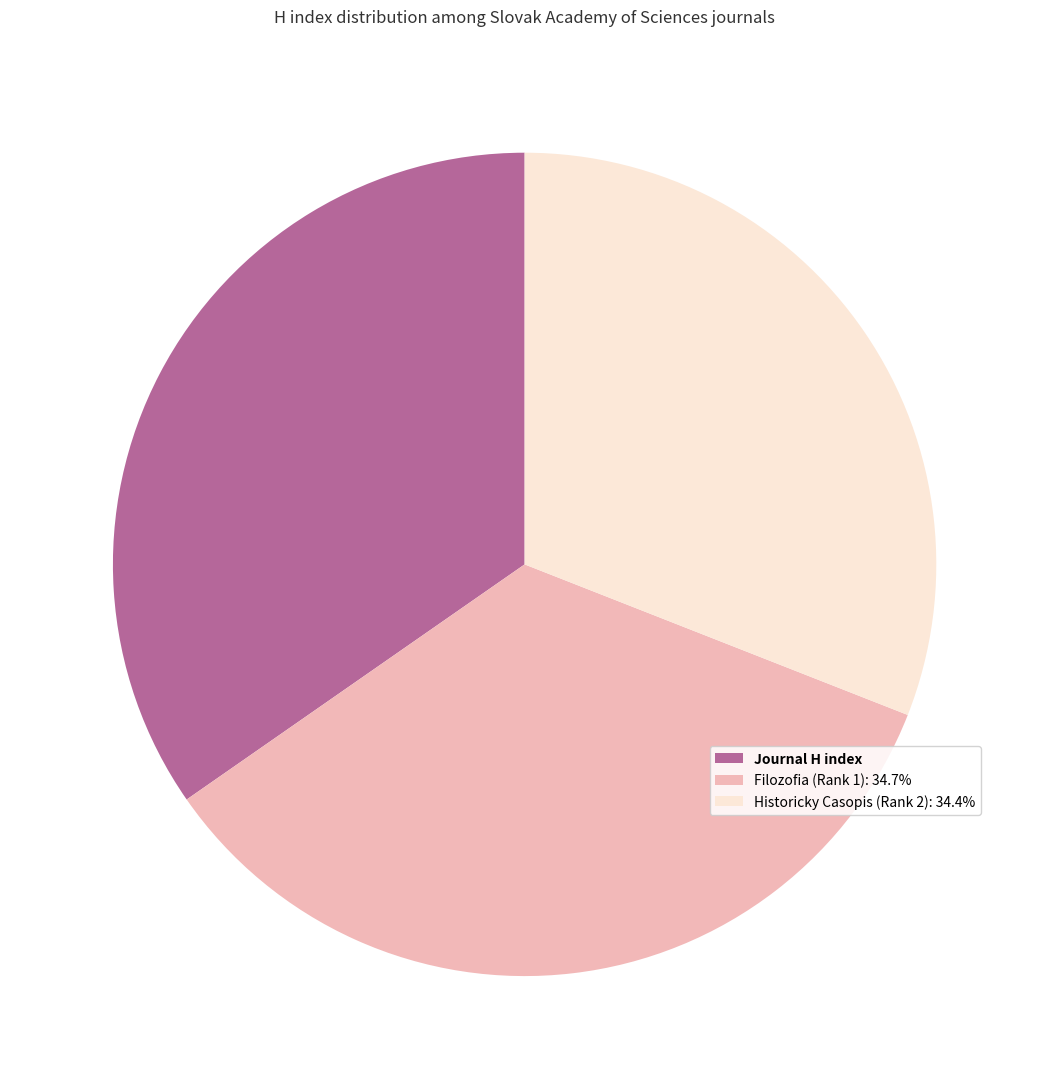

How many segments does this pie chart have?

3